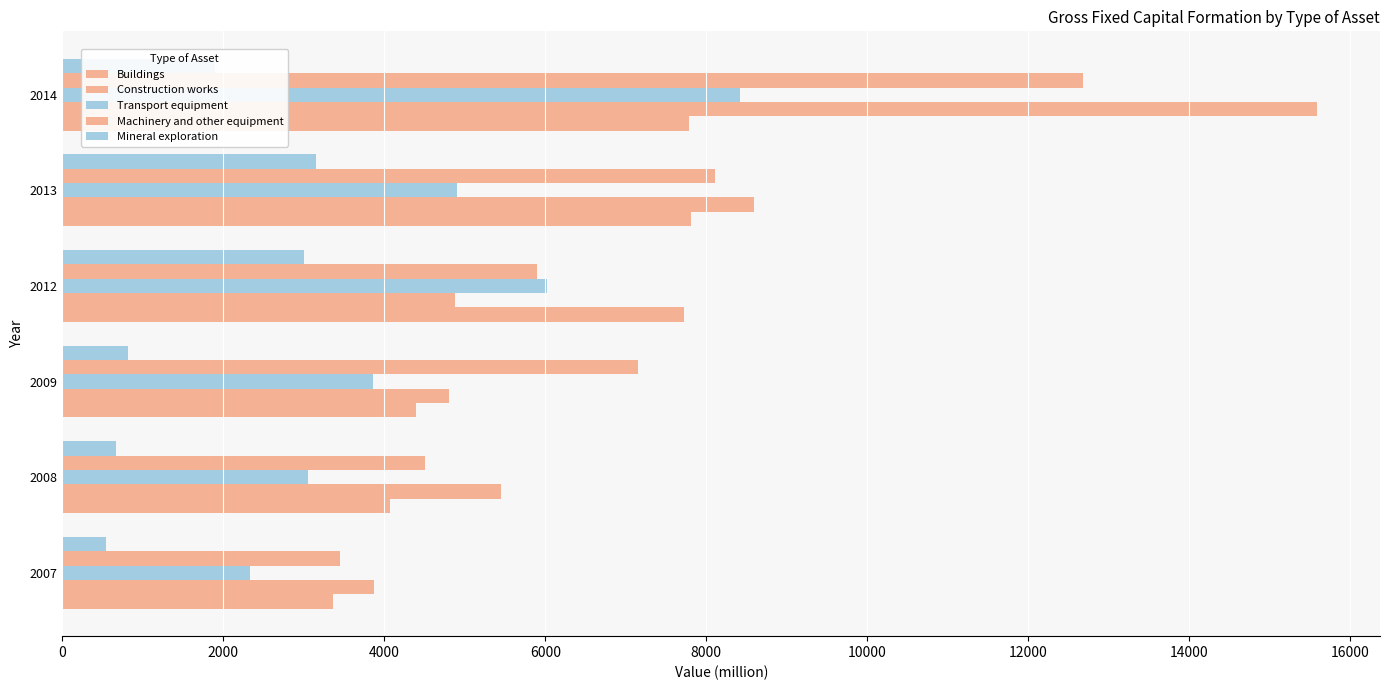

Reading left to right, what are all the values shown in this chart?

Buildings: 3359.7	4066.1	4395.1	7724.7	7805.9	7789.0
Construction works: 3877.5	5454.5	4806.0	4876.1	8588.8	15592.7
Transport equipment: 2325.0	3057.5	3856.4	6018.6	4909.0	8416.1
Machinery and other equipment: 3451.7	4507.0	7147.2	5892.4	8109.2	12682.2
Mineral exploration: 540.0	665.5	820.3	3002.5	3152.6	1890.0